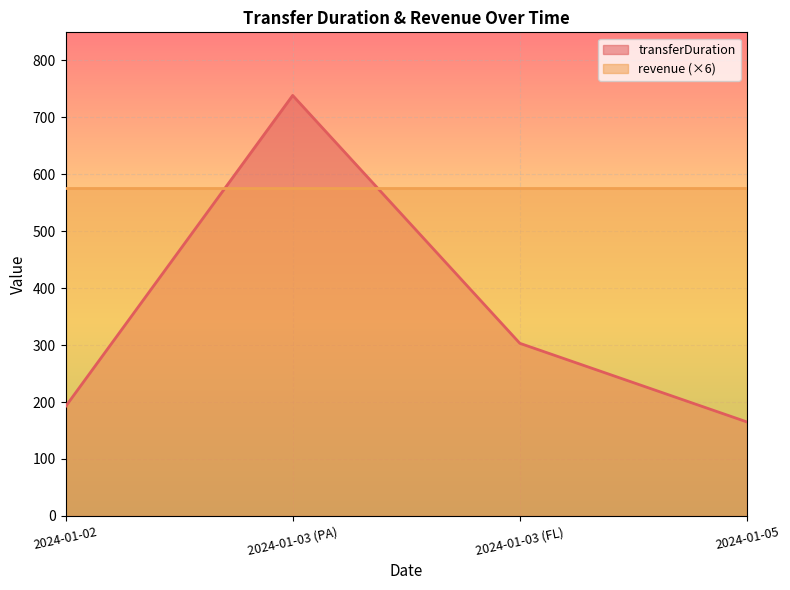

What is the change in value from 2024-01-02 to 2024-01-03 (PA)?

+546